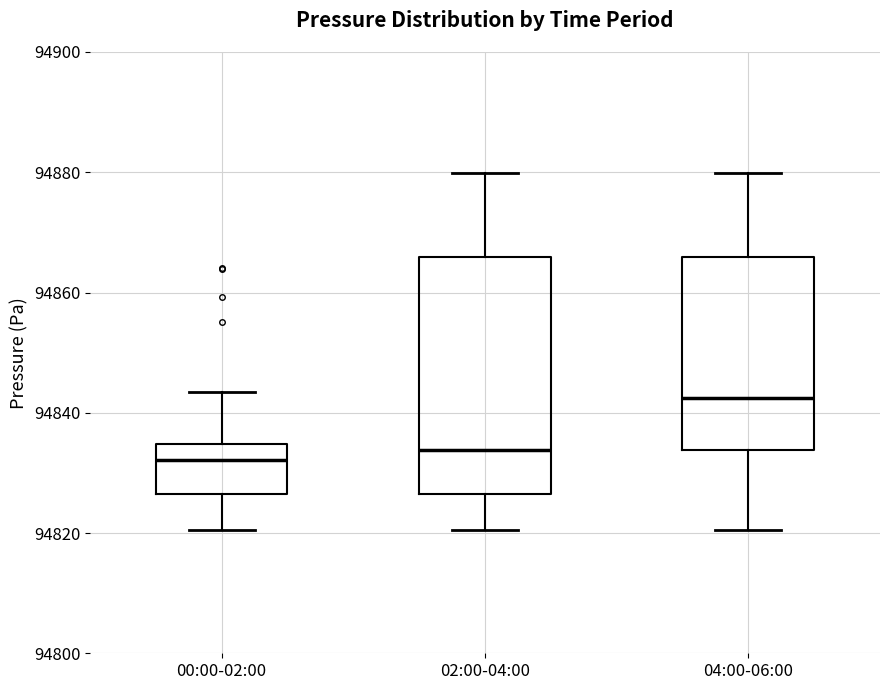

Reading left to right, read every box against the y-axis: the position of its median line, the range the box covers, and the ends of its whiskers. The values are not printed on the chart, so give them approximately, as read against the axis.

00:00-02:00: median 94832, box 94826 to 94834, whiskers 94820 to 94844
02:00-04:00: median 94834, box 94826 to 94866, whiskers 94820 to 94880
04:00-06:00: median 94842, box 94834 to 94866, whiskers 94820 to 94880